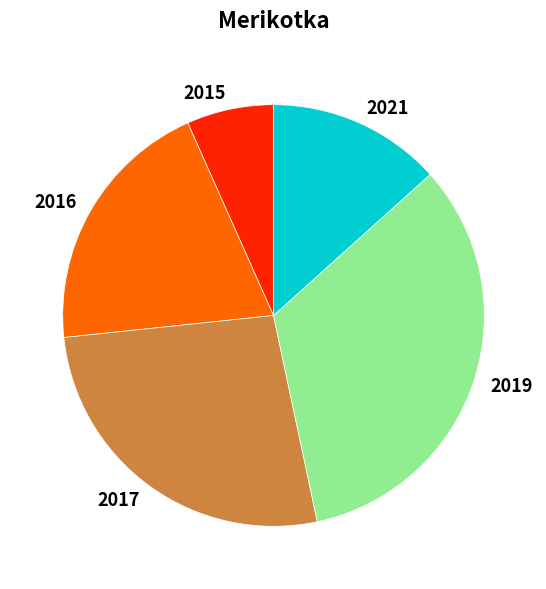

Does any single category account for the majority?

No